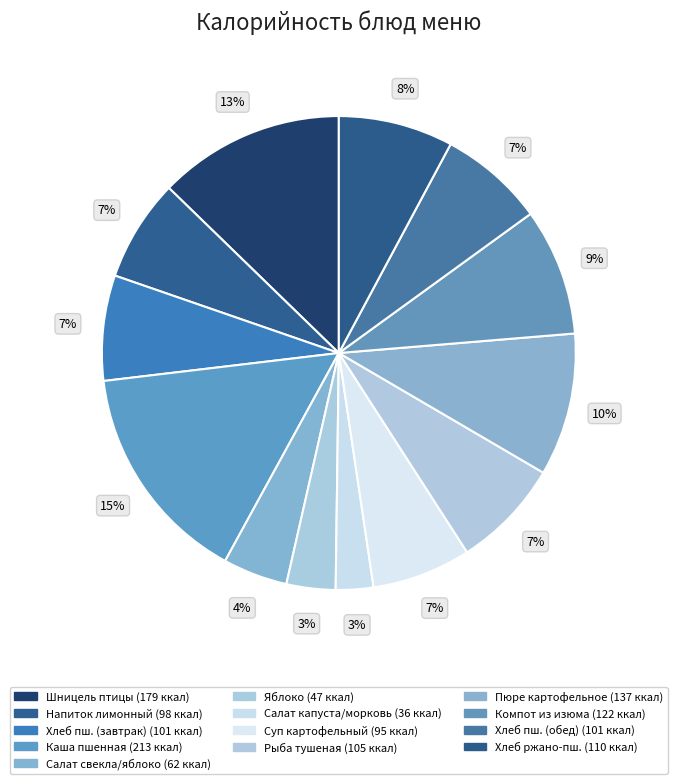

How many slices are in this pie chart?

13